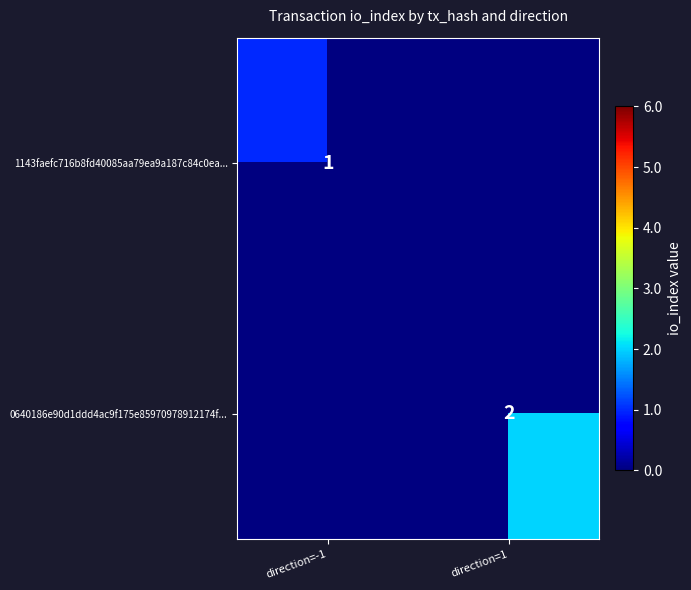

The value of 0640186e90d1ddd4ac9f175e85970978912174f... at direction=1 is 2.9. True or false?

False